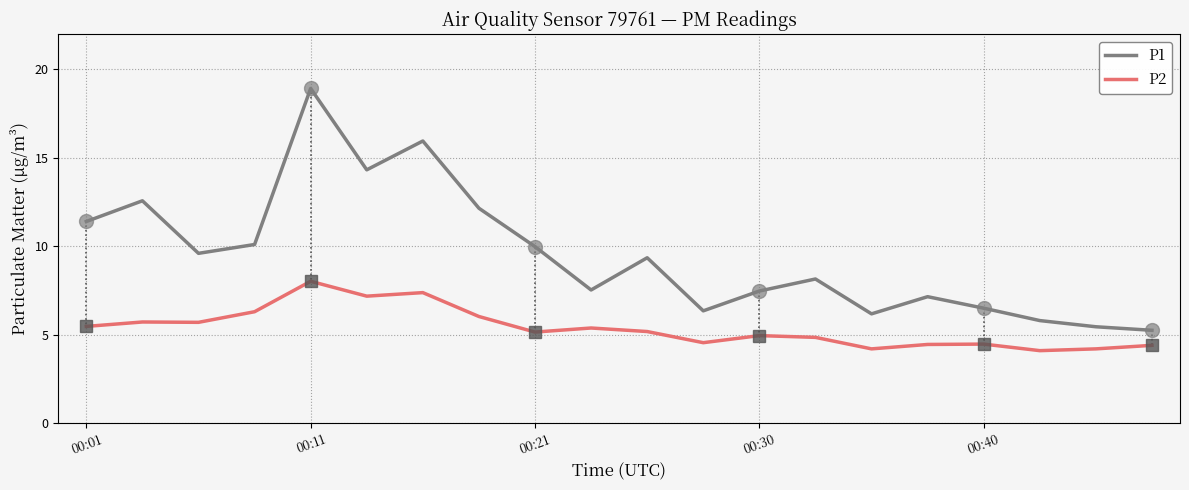

True or false: P2 and P1 intersect in this chart.

False